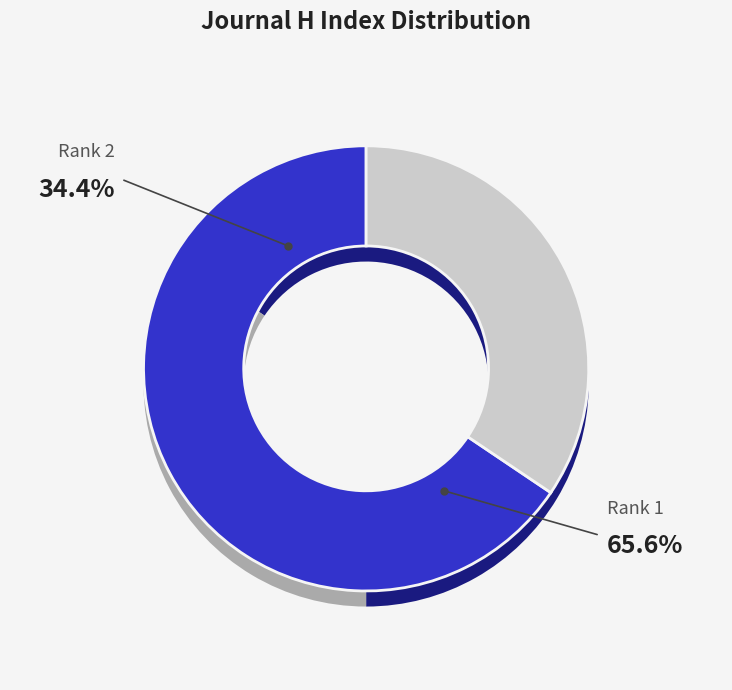

To the nearest percent, what portion does 2 represent?

34%